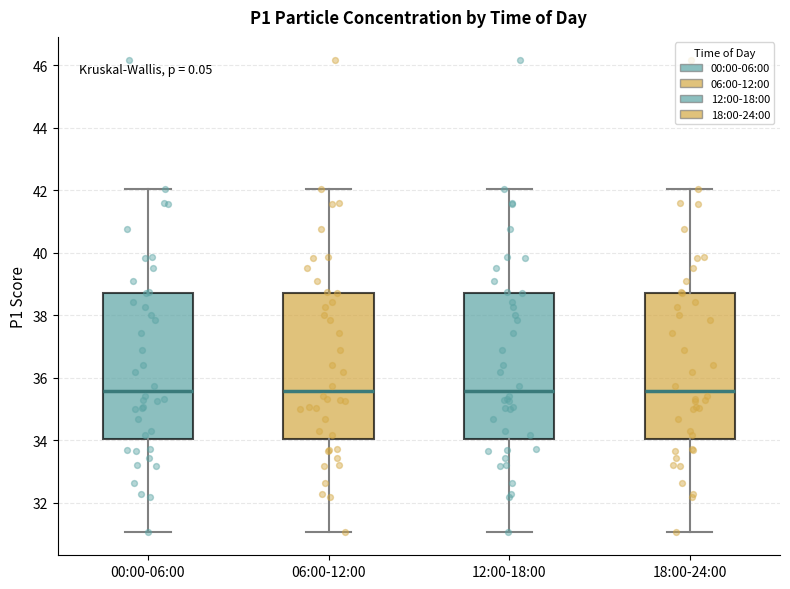

Reading left to right, transcribe this box plot: for each box, give where its median line is, the range the box spans, and where its two whiskers end, as read against the y-axis. The values are not printed on the chart, so give them approximately, as read against the axis.

00:00-06:00: median 35.6, box 34.0 to 38.8, whiskers 31.0 to 42.0
06:00-12:00: median 35.6, box 34.0 to 38.8, whiskers 31.0 to 42.0
12:00-18:00: median 35.6, box 34.0 to 38.8, whiskers 31.0 to 42.0
18:00-24:00: median 35.6, box 34.0 to 38.8, whiskers 31.0 to 42.0